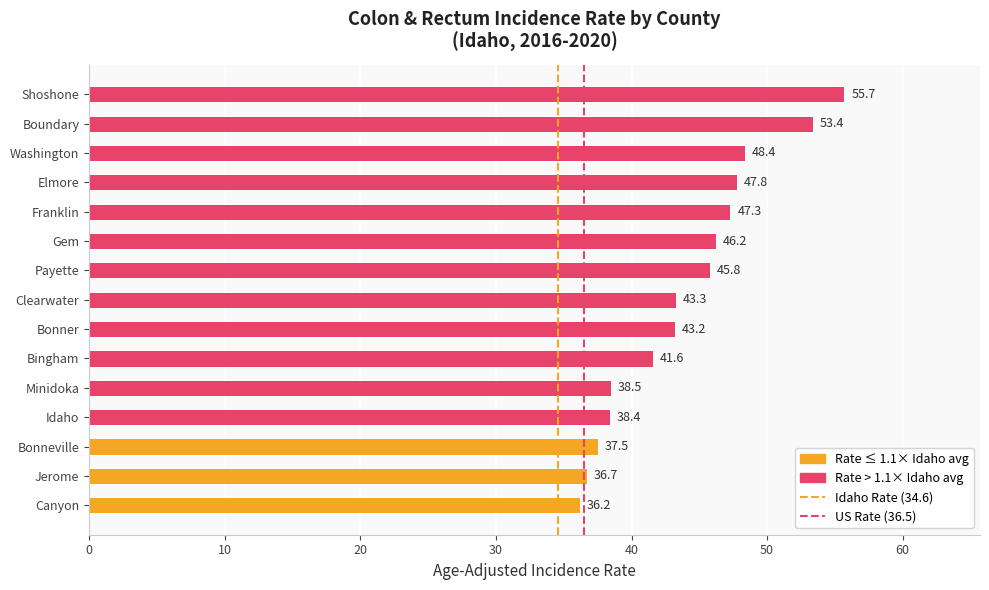

Are the bars horizontal?

Yes